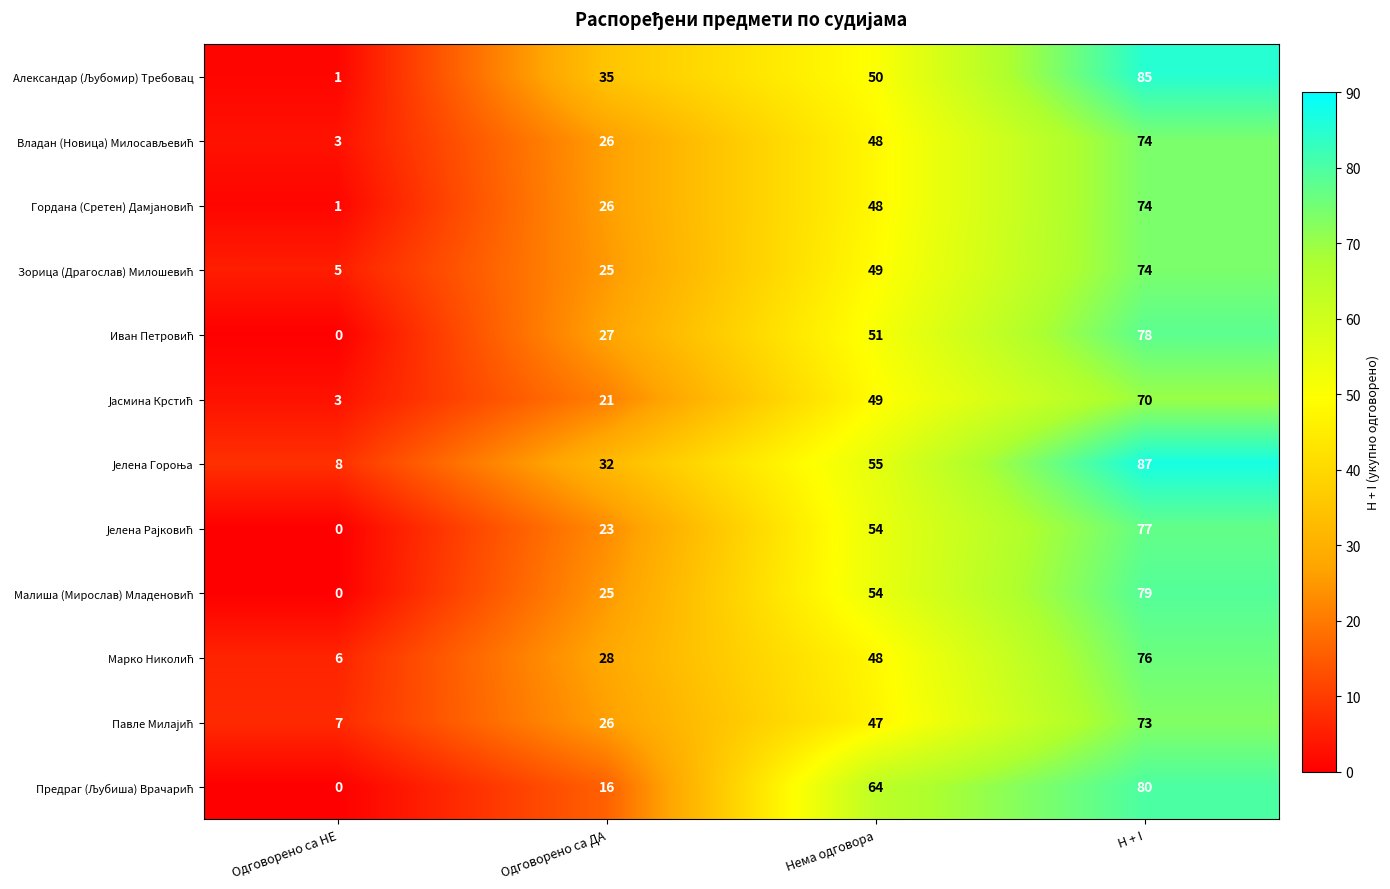

Which category has the lowest value across all series?

Одговорено са НЕ